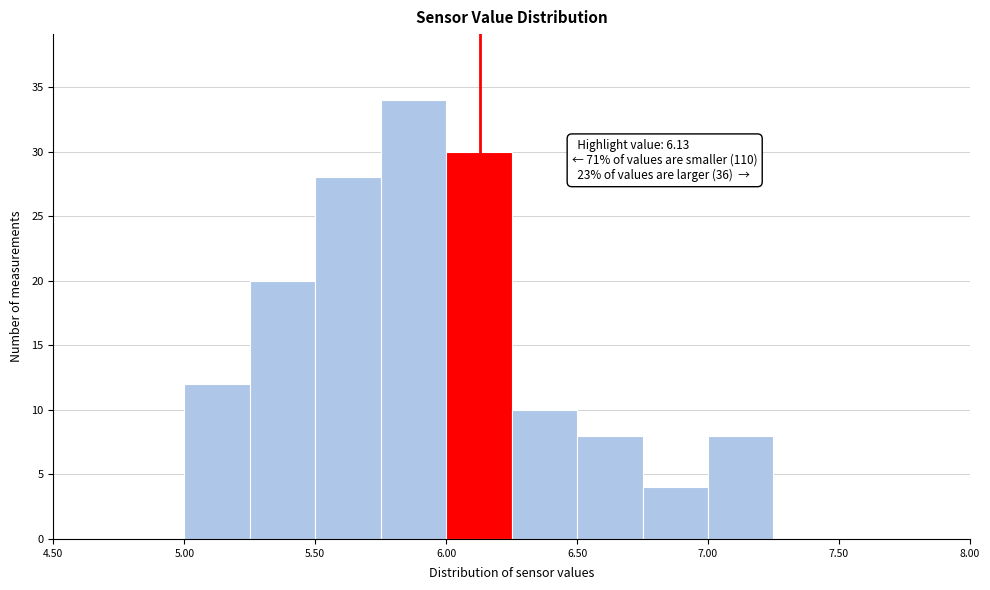

Which range on the x-axis has the tallest bar?

5.75 to 6.00